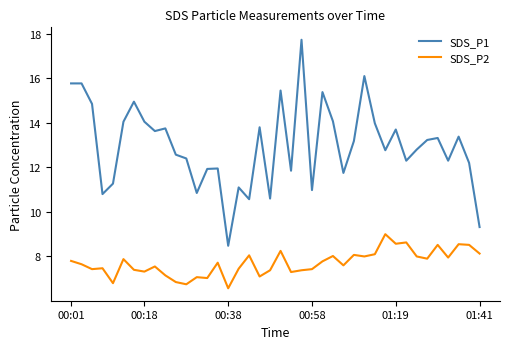

What is the minimum value shown in the chart?

6.6